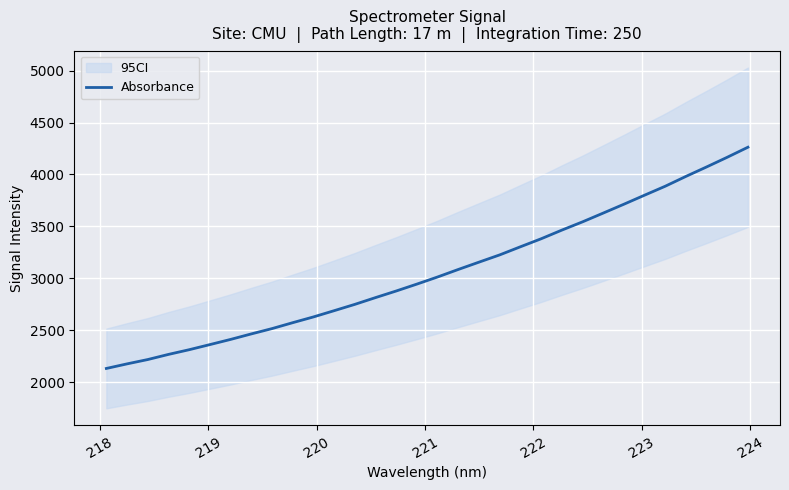

What is the minimum value for Absorbance?

2132.0